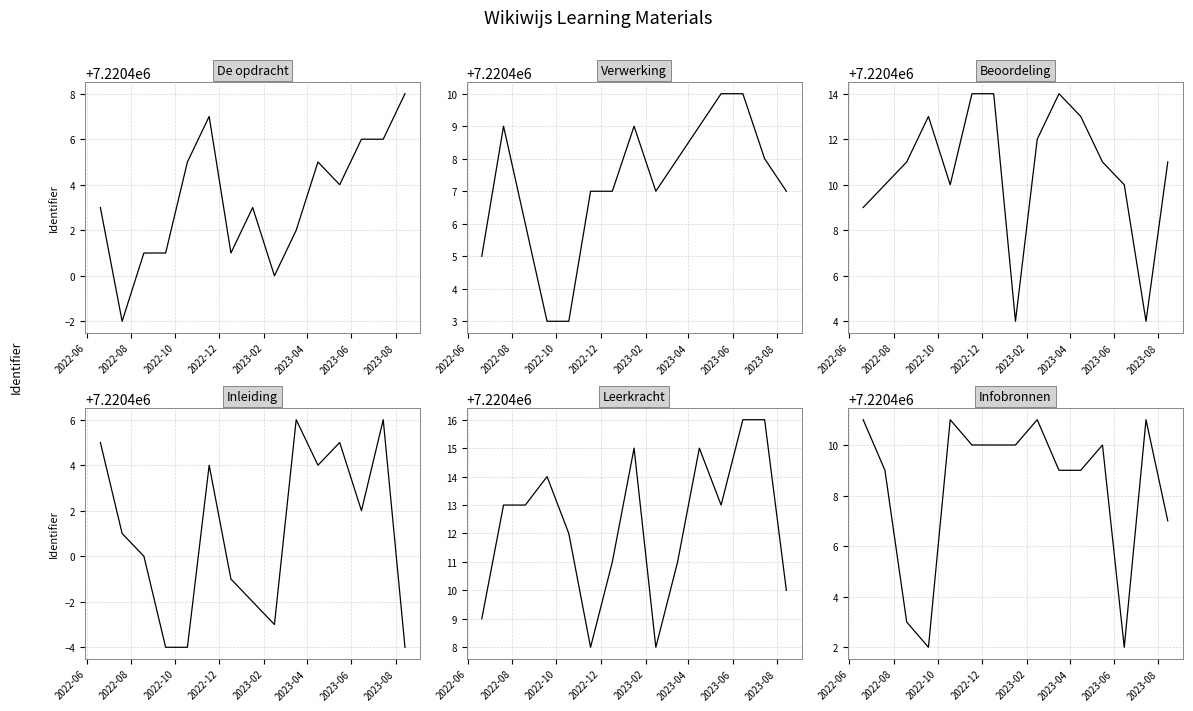

True or false: Infobronnen and Inleiding intersect in this chart.

False